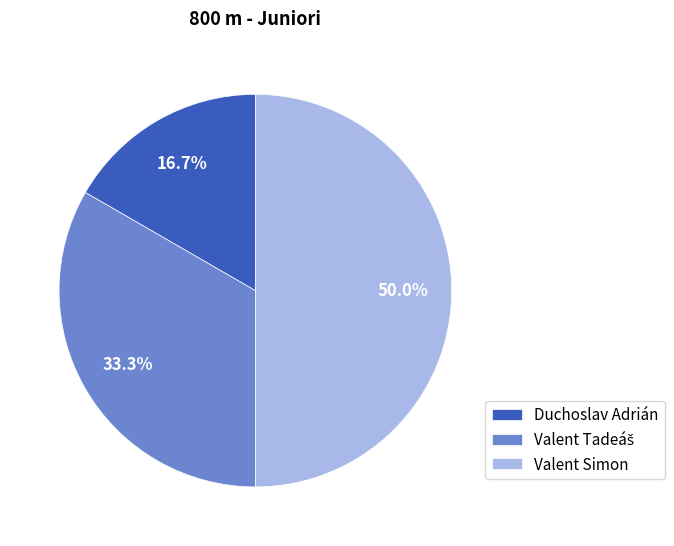

To the nearest percent, what is the average slice percentage?

33%